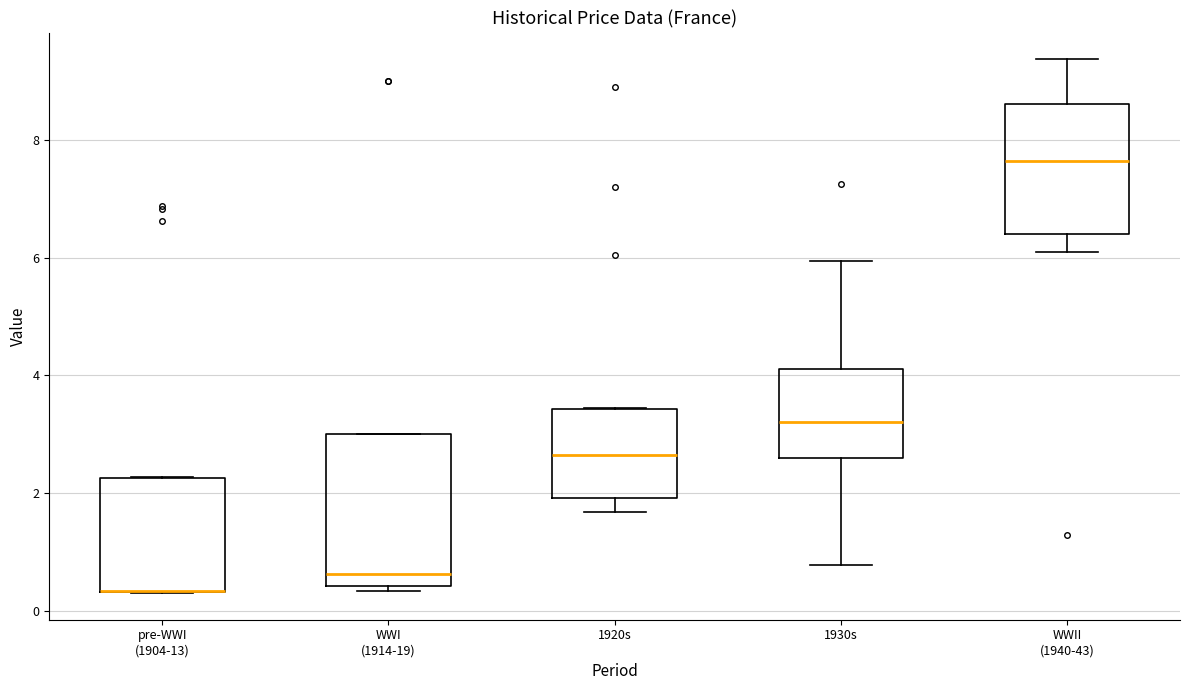

Where does the median line of the box for WWII (1940-43) sit on the y-axis? The values are not printed on the chart, so give them approximately, as read against the axis.

7.6